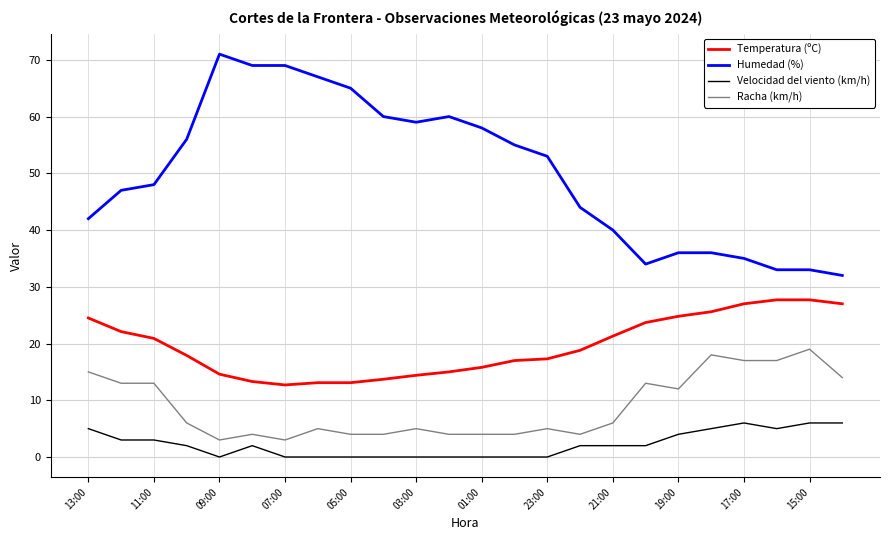

True or false: Temperatura (ºC) and Racha (km/h) cross at least once.

False